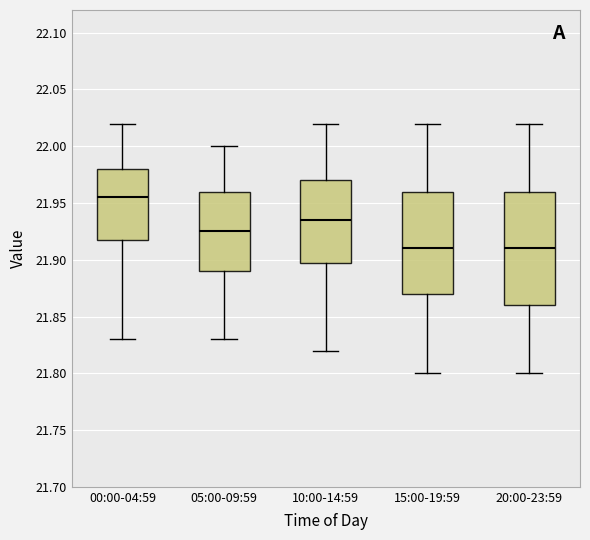

Reading left to right, read every box against the y-axis: the position of its median line, the range the box covers, and the ends of its whiskers. The values are not printed on the chart, so give them approximately, as read against the axis.

00:00-04:59: median 21.955, box 21.920 to 21.980, whiskers 21.830 to 22.020
05:00-09:59: median 21.925, box 21.890 to 21.960, whiskers 21.830 to 22.000
10:00-14:59: median 21.935, box 21.900 to 21.970, whiskers 21.820 to 22.020
15:00-19:59: median 21.910, box 21.870 to 21.960, whiskers 21.800 to 22.020
20:00-23:59: median 21.910, box 21.860 to 21.960, whiskers 21.800 to 22.020